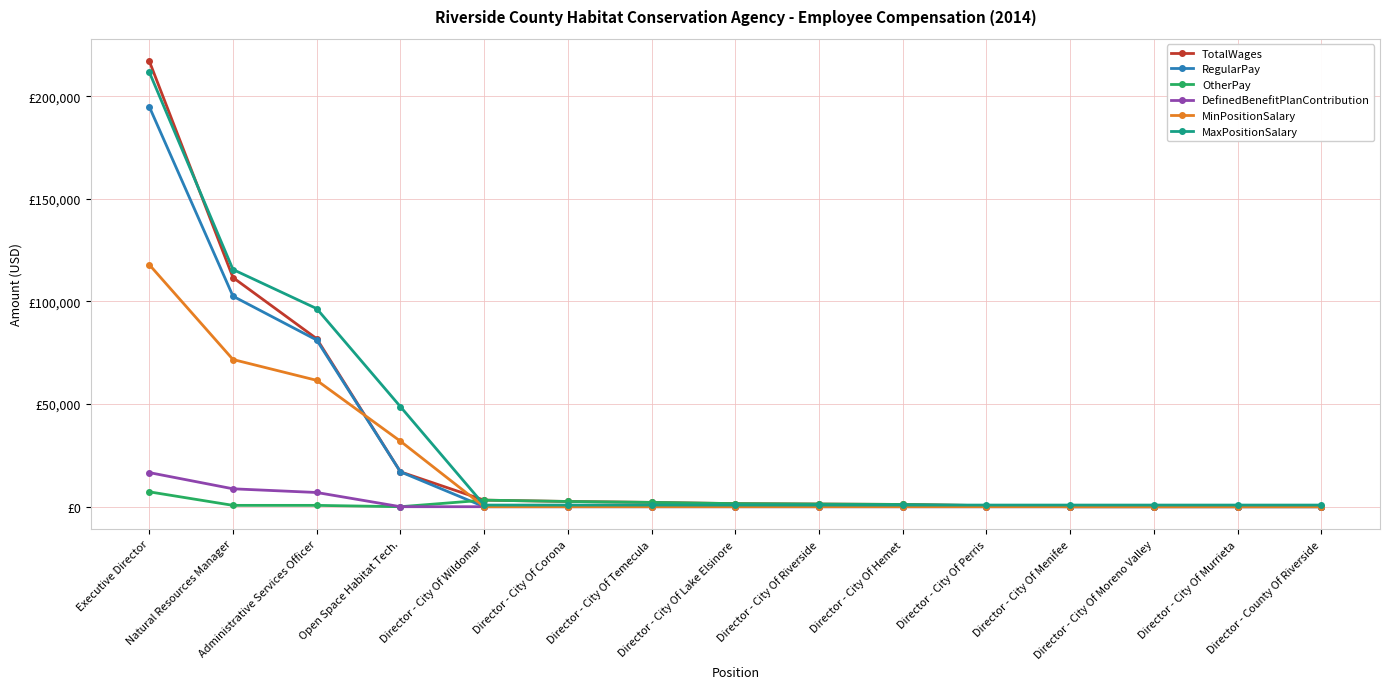

Reading right to left, transcribe all the data shown in this chart.

TotalWages: Director - County Of Riverside=0	Director - City Of Murrieta=0	Director - City Of Moreno Valley=0	Director - City Of Menifee=0	Director - City Of Perris=500	Director - City Of Hemet=1100	Director - City Of Riverside=1300	Director - City Of Lake Elsinore=1500	Director - City Of Temecula=2100	Director - City Of Corona=2550	Director - City Of Wildomar=3200	Open Space Habitat Tech.=16995	Administrative Services Officer=81857	Natural Resources Manager=111650	Executive Director=217165
RegularPay: Director - County Of Riverside=0	Director - City Of Murrieta=0	Director - City Of Moreno Valley=0	Director - City Of Menifee=0	Director - City Of Perris=0	Director - City Of Hemet=0	Director - City Of Riverside=0	Director - City Of Lake Elsinore=0	Director - City Of Temecula=0	Director - City Of Corona=0	Director - City Of Wildomar=0	Open Space Habitat Tech.=16995	Administrative Services Officer=81207	Natural Resources Manager=102570	Executive Director=194921
OtherPay: Director - County Of Riverside=0	Director - City Of Murrieta=0	Director - City Of Moreno Valley=0	Director - City Of Menifee=0	Director - City Of Perris=500	Director - City Of Hemet=1100	Director - City Of Riverside=1300	Director - City Of Lake Elsinore=1500	Director - City Of Temecula=2100	Director - City Of Corona=2550	Director - City Of Wildomar=3200	Open Space Habitat Tech.=0	Administrative Services Officer=650	Natural Resources Manager=650	Executive Director=7250
DefinedBenefitPlanContribution: Director - County Of Riverside=0	Director - City Of Murrieta=0	Director - City Of Moreno Valley=0	Director - City Of Menifee=0	Director - City Of Perris=0	Director - City Of Hemet=0	Director - City Of Riverside=0	Director - City Of Lake Elsinore=0	Director - City Of Temecula=0	Director - City Of Corona=0	Director - City Of Wildomar=0	Open Space Habitat Tech.=0	Administrative Services Officer=6922	Natural Resources Manager=8721	Executive Director=16624
MinPositionSalary: Director - County Of Riverside=0	Director - City Of Murrieta=0	Director - City Of Moreno Valley=0	Director - City Of Menifee=0	Director - City Of Perris=0	Director - City Of Hemet=0	Director - City Of Riverside=0	Director - City Of Lake Elsinore=0	Director - City Of Temecula=0	Director - City Of Corona=0	Director - City Of Wildomar=0	Open Space Habitat Tech.=31918	Administrative Services Officer=61574	Natural Resources Manager=71718	Executive Director=117948
MaxPositionSalary: Director - County Of Riverside=800	Director - City Of Murrieta=800	Director - City Of Moreno Valley=800	Director - City Of Menifee=800	Director - City Of Perris=800	Director - City Of Hemet=800	Director - City Of Riverside=800	Director - City Of Lake Elsinore=800	Director - City Of Temecula=800	Director - City Of Corona=800	Director - City Of Wildomar=800	Open Space Habitat Tech.=48735	Administrative Services Officer=96512	Natural Resources Manager=115565	Executive Director=211795